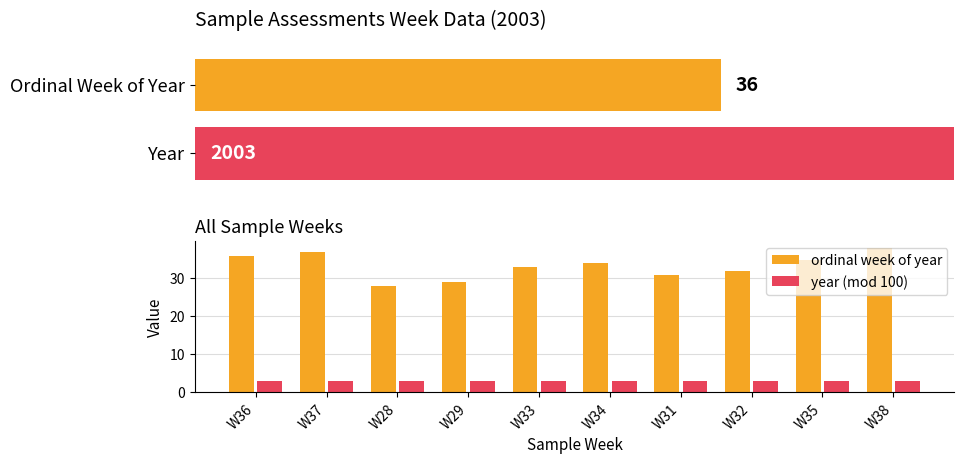

What position from the left is W32?

8